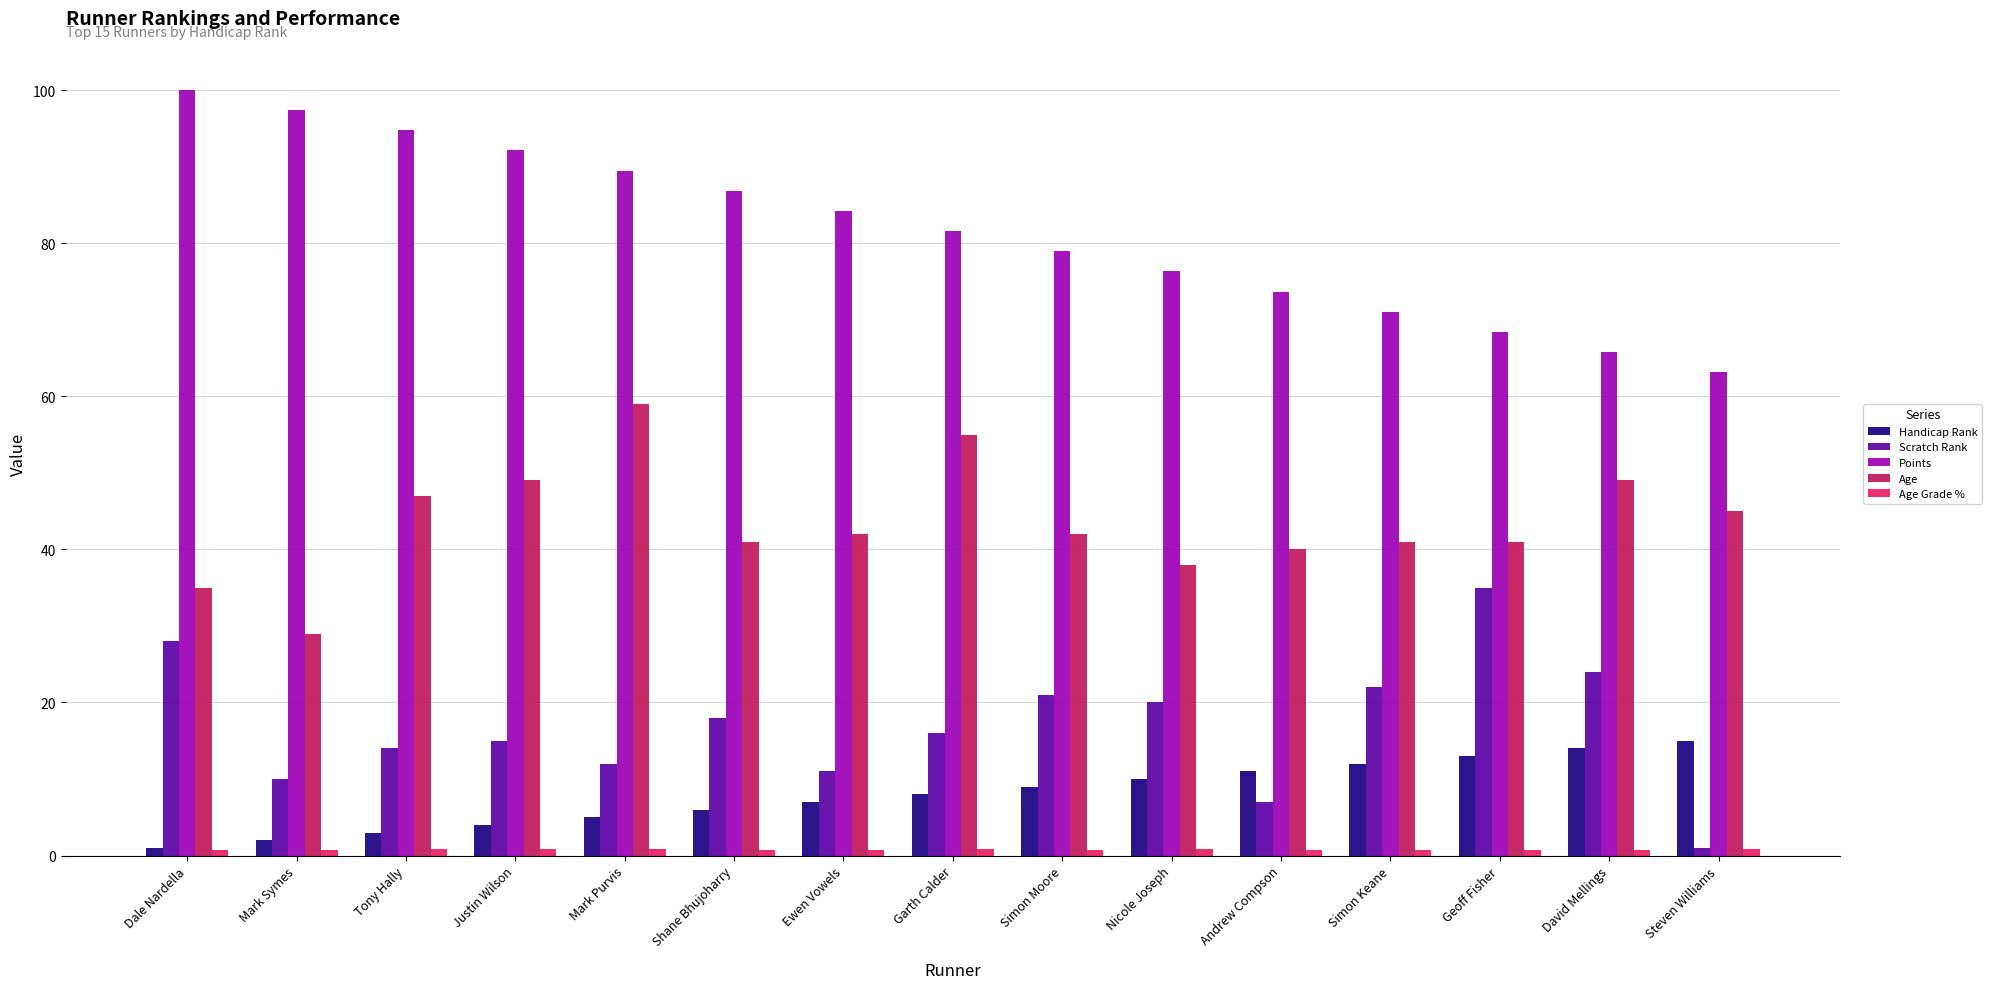

What is the average value of the Scratch Rank series?

16.9